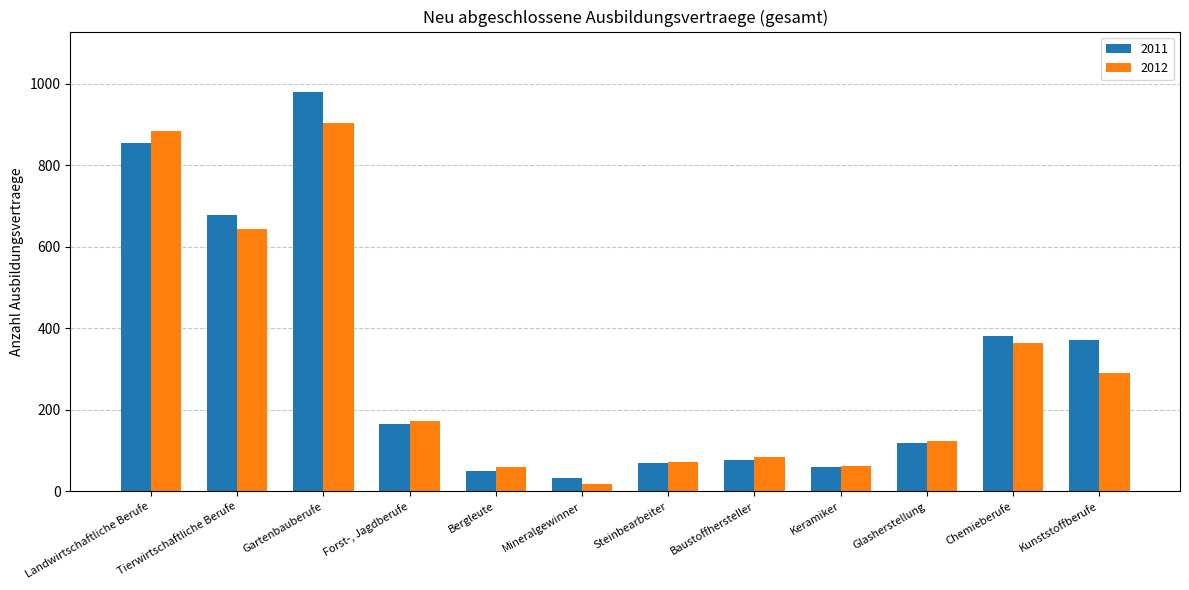

What is the difference between the highest and lowest values at Tierwirtschaftliche Berufe?

33